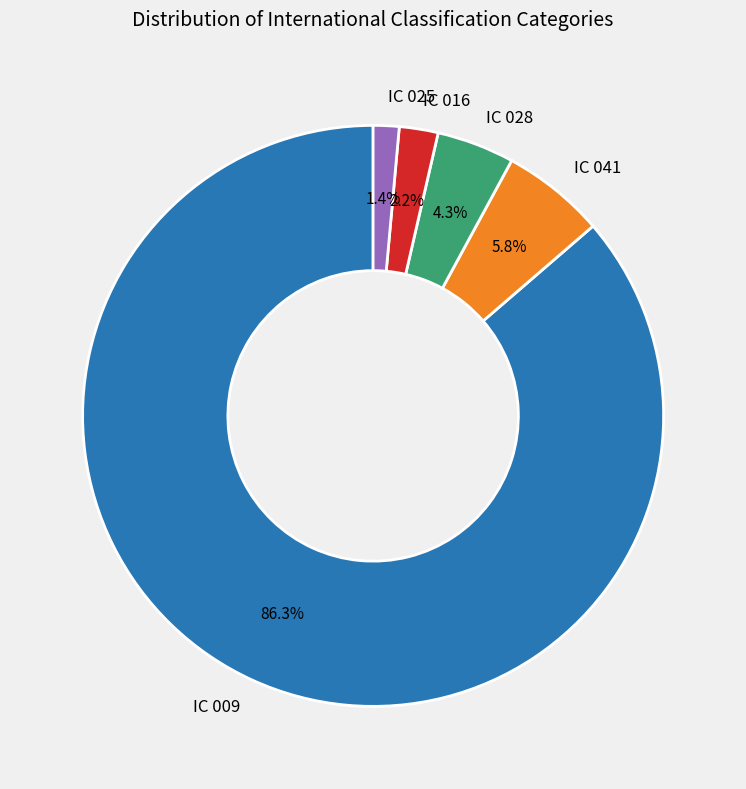

To the nearest percent, what is the difference between the largest and smallest slice percentages?

85%